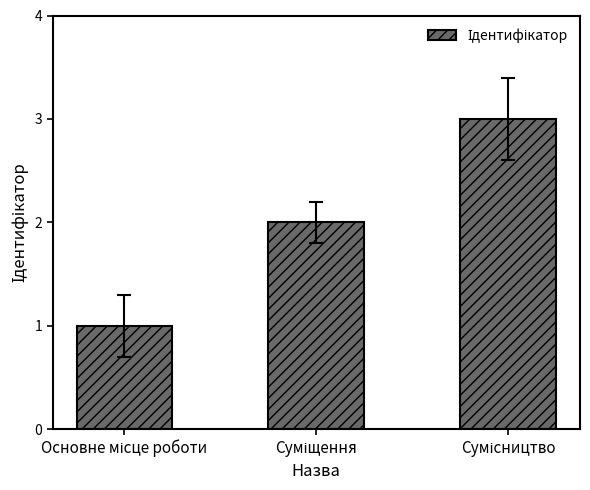

What is the sum of all values?

6